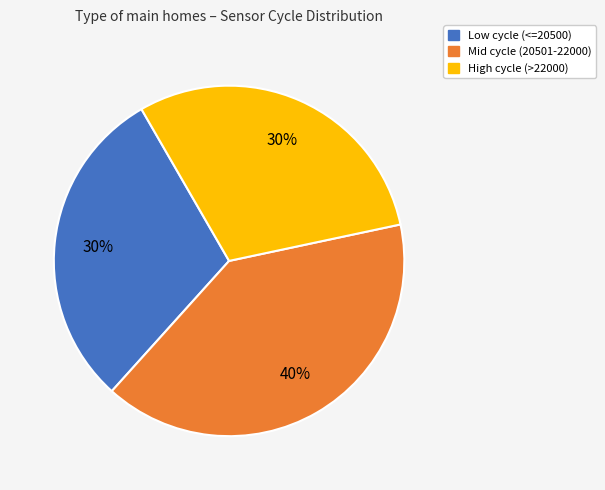

To the nearest percent, what is the difference between the largest and smallest slice percentages?

10%